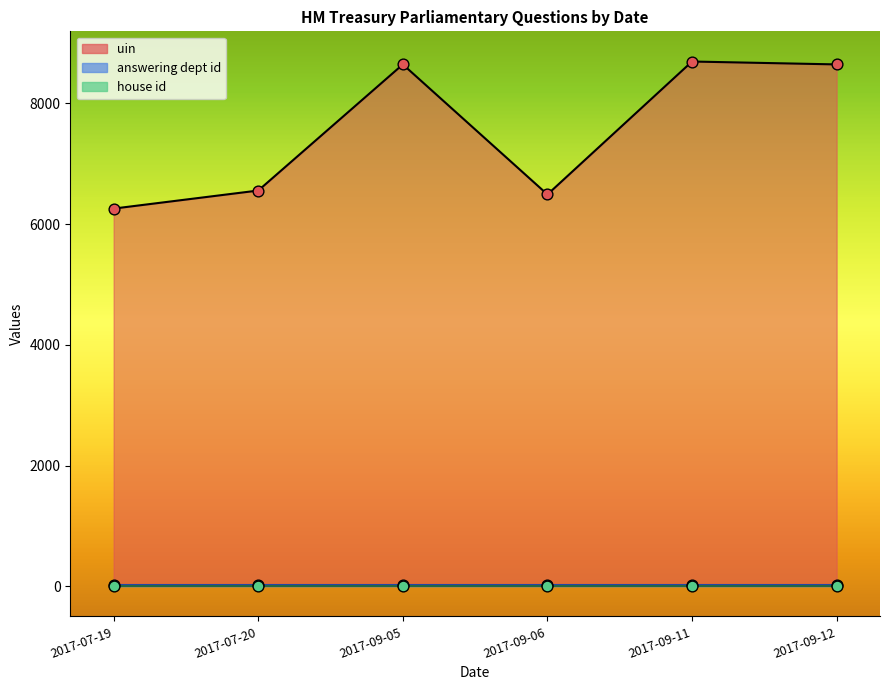

At how many categories does at least one series exceed 5542?

6